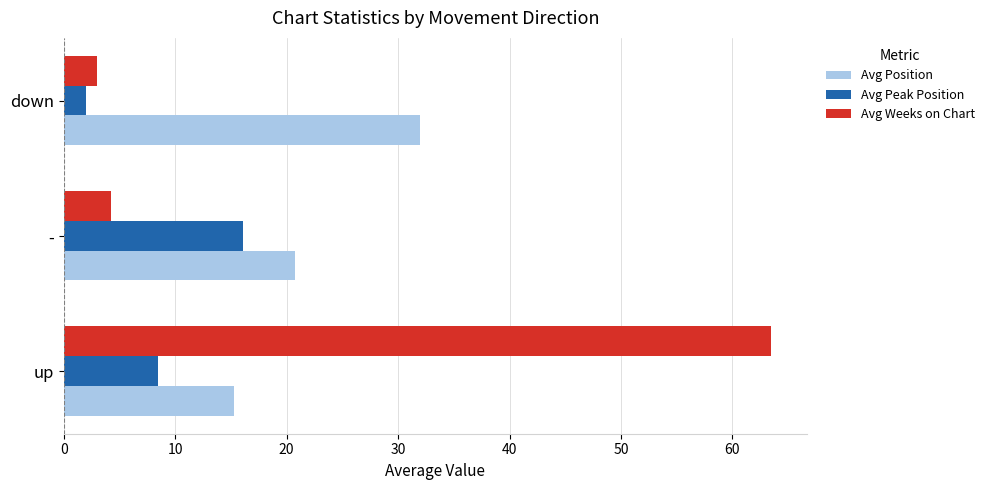

Read the Avg Weeks on Chart value at -.

4.2